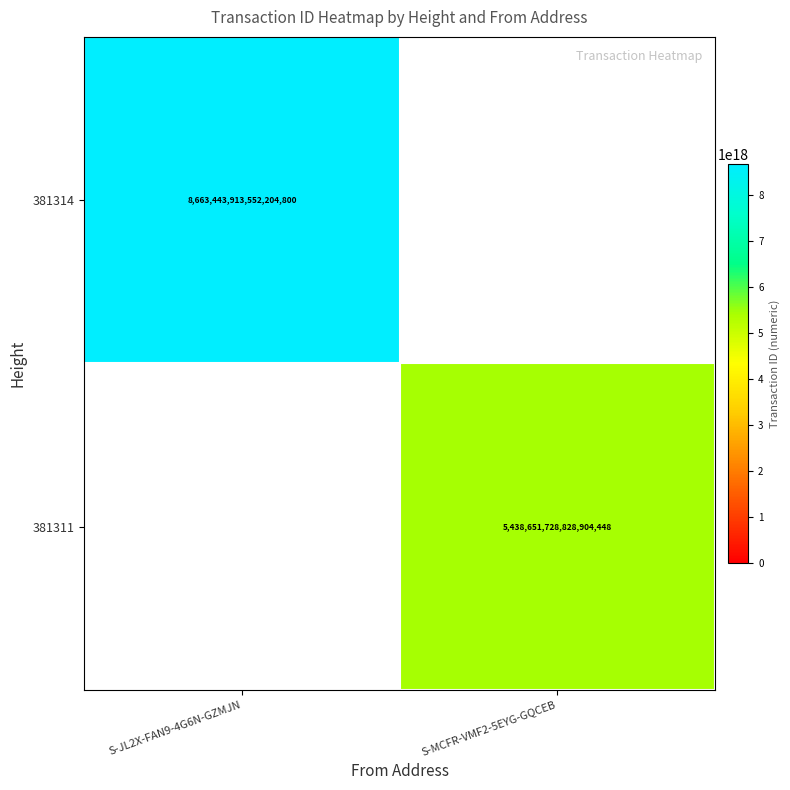

True or false: 381311 has a value of 9547925270230065152 at S-MCFR-VMF2-5EYG-GQCEB.

False